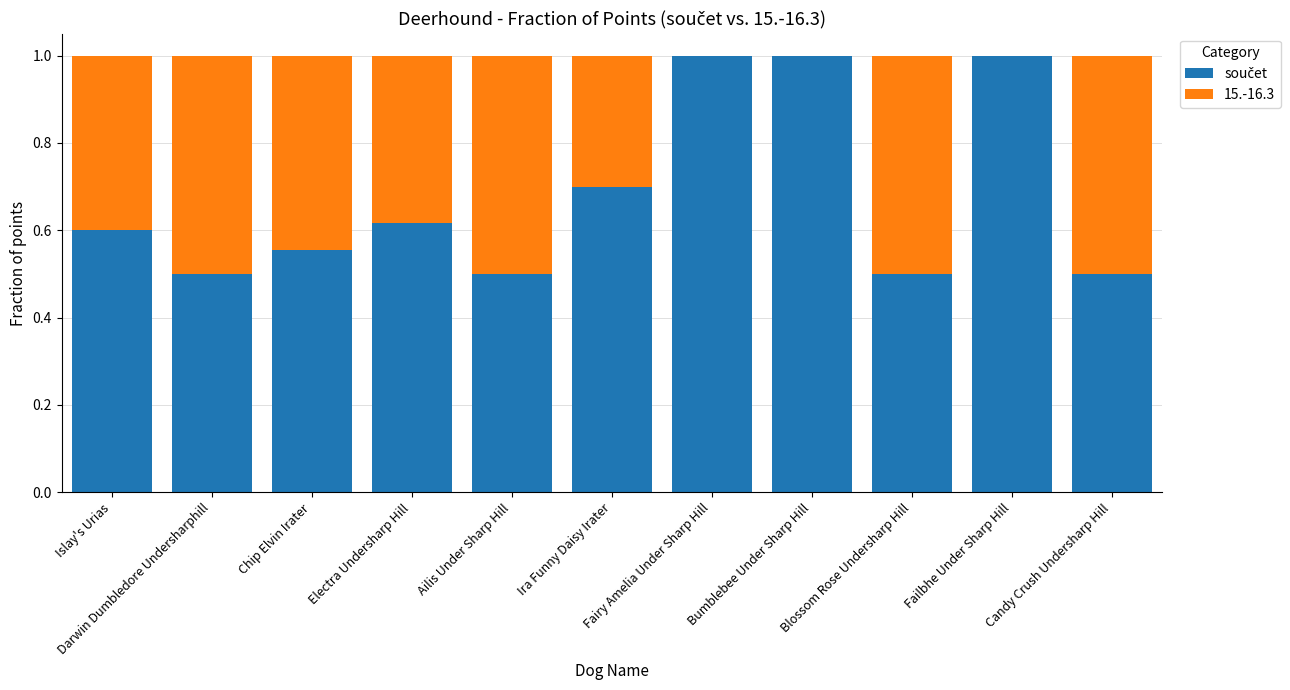

What position from the left is Candy Crush Undersharp Hill?

11